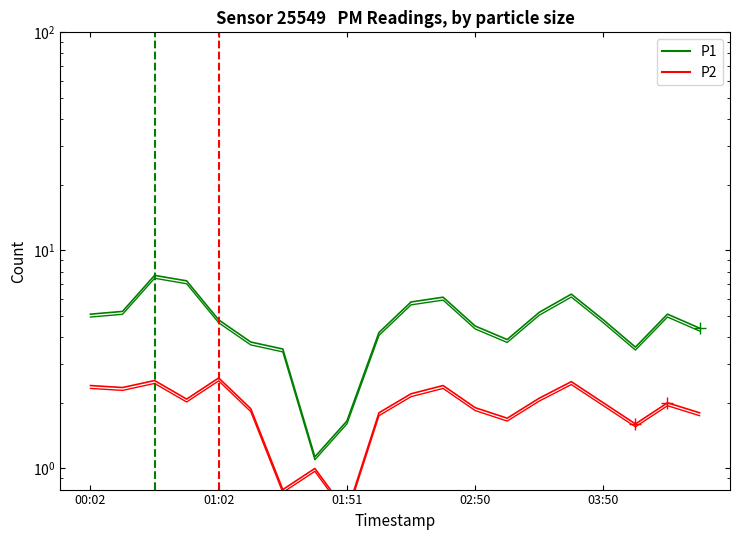

At which category does P1 reach its first local valley?

7